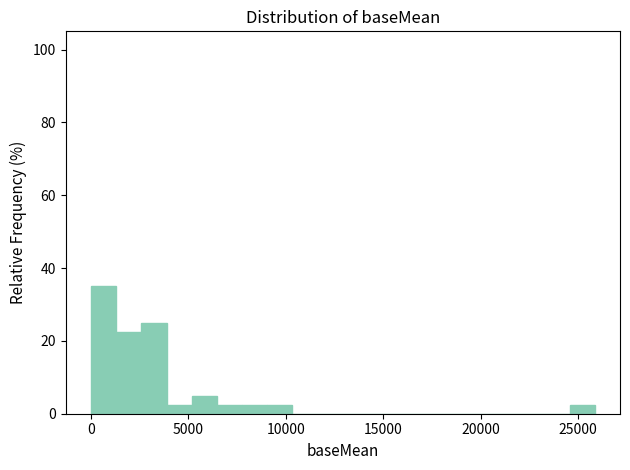

Read against the x-axis, roughly where is the centre of the tallest bar?

500